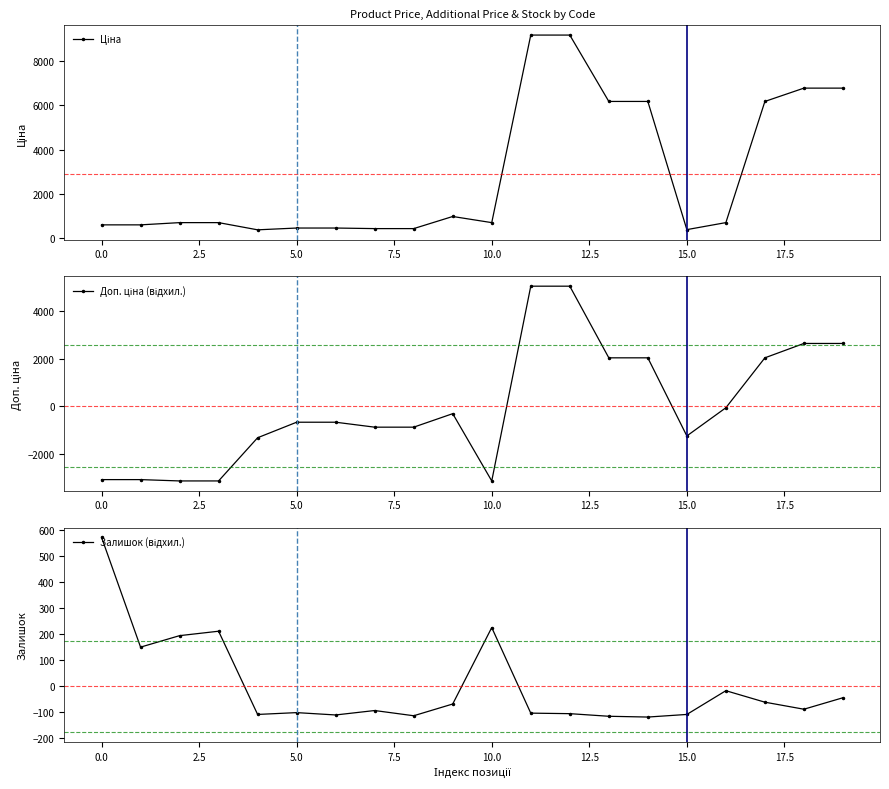

At which category is the sum across all series the highest?

11